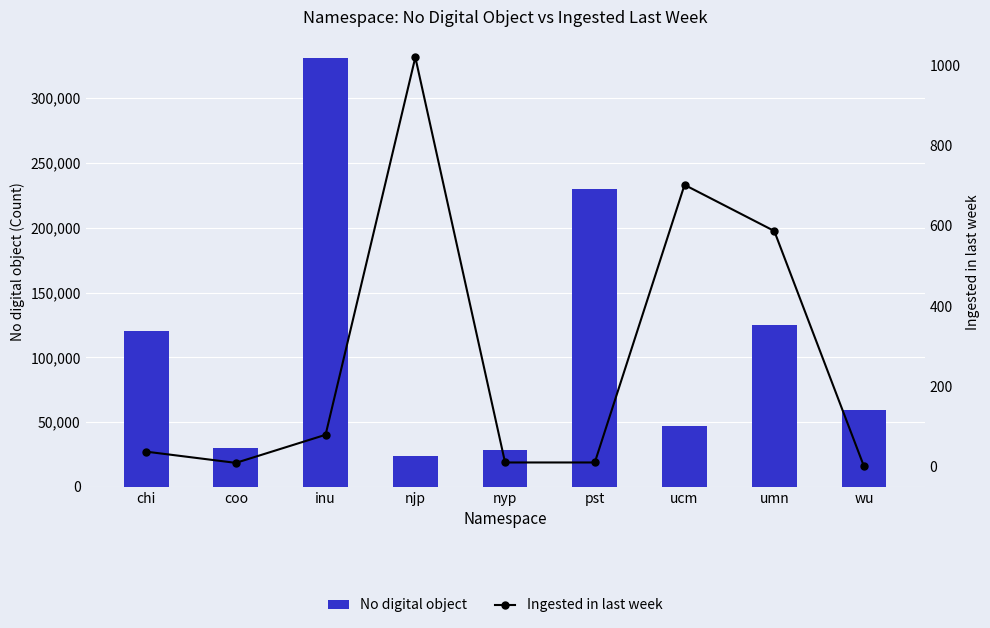

Reading left to right, extract all data points from this chart.

No digital object: 120616	29928	330714	23921	28263	229899	47055	125036	59227
Ingested in last week: 37	9	79	1020	10	10	702	587	0